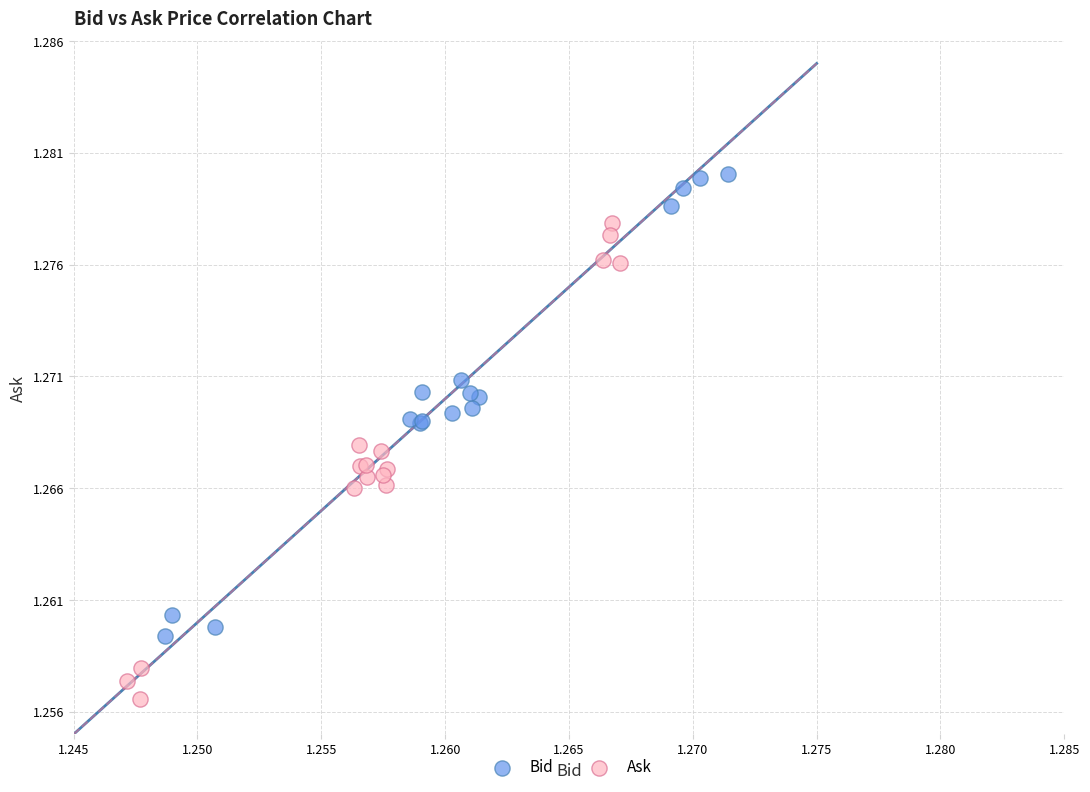

Which series reaches the maximum Y coordinate?

Bid